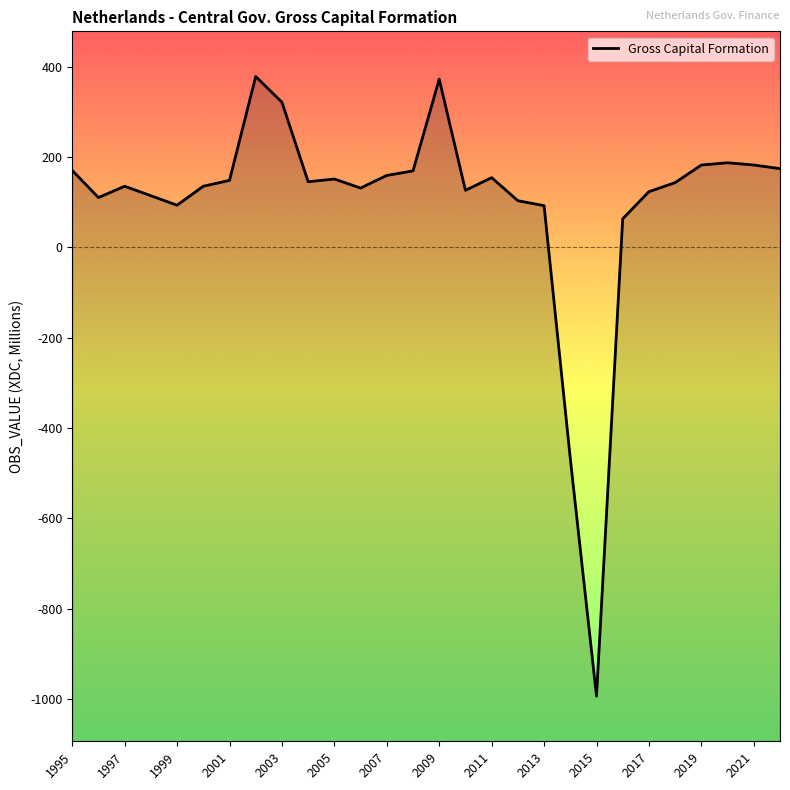

True or false: the data shows 233 at 2011.

False